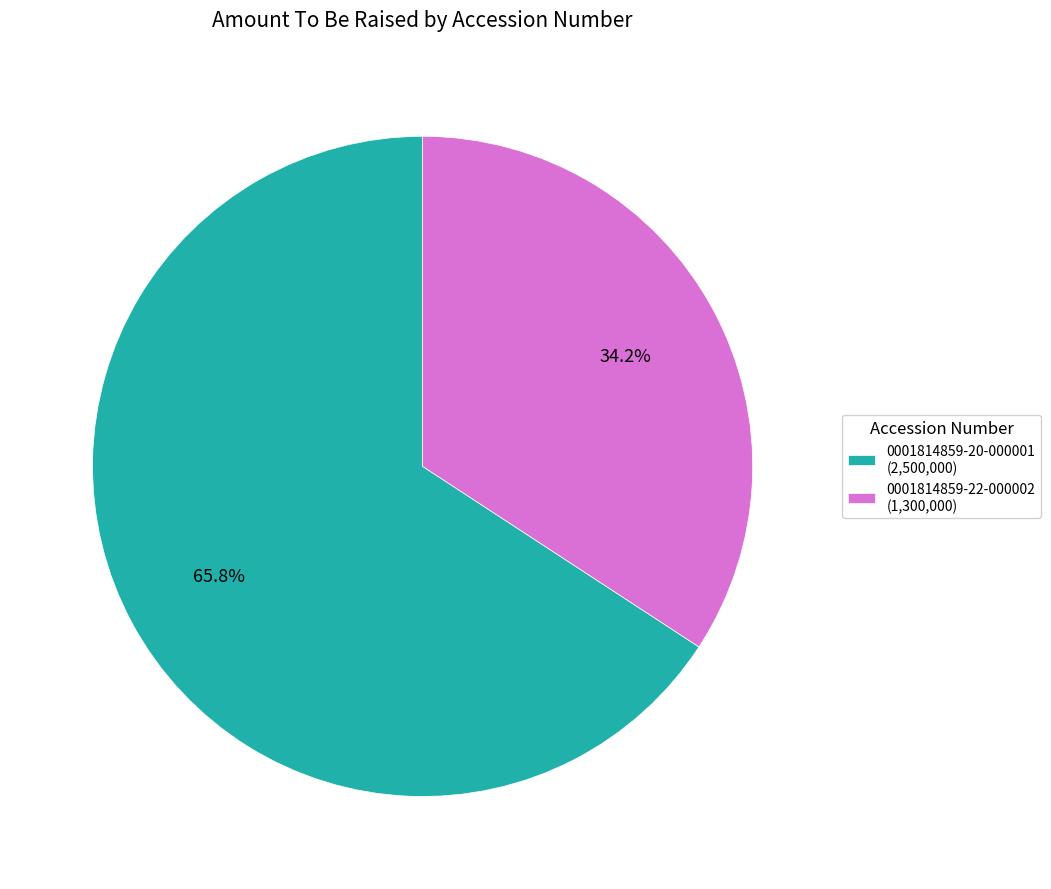

Is it true that 0001814859-22-000002 is 34% of the pie?

True